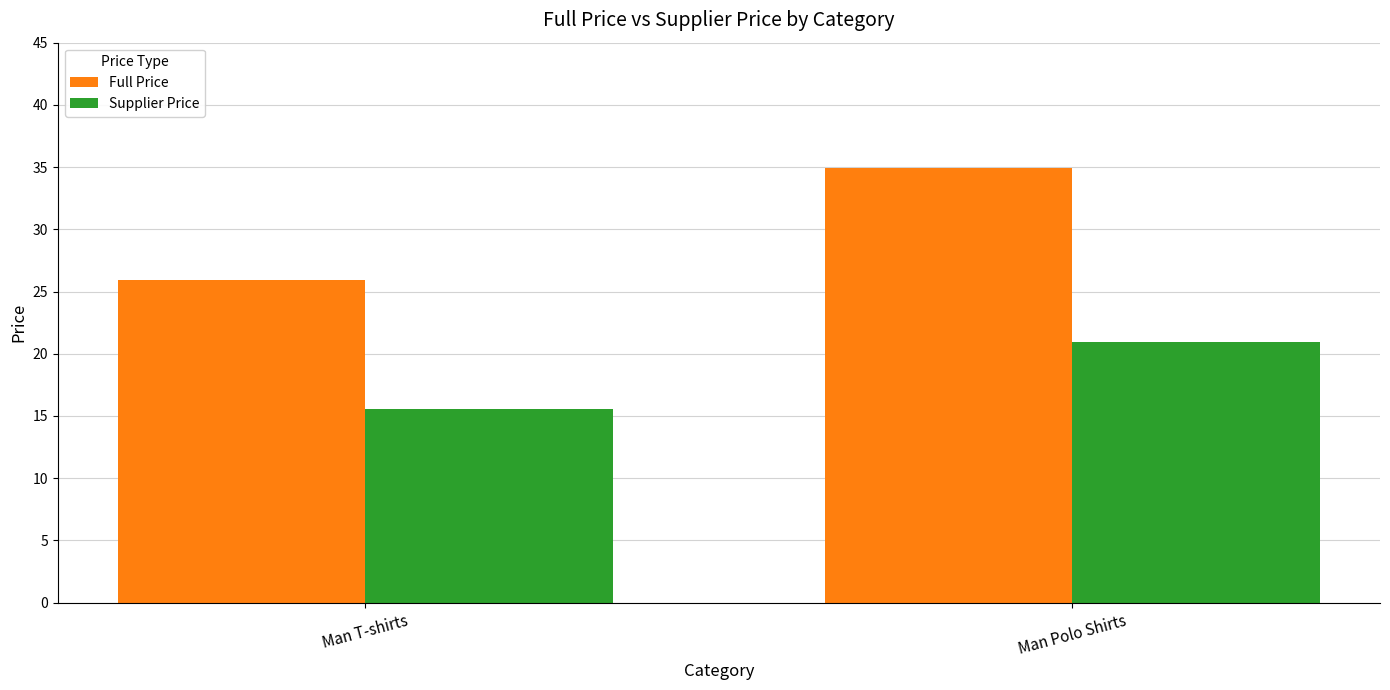

Rank the categories by Full Price value from highest to lowest.

Man Polo Shirts, Man T-shirts